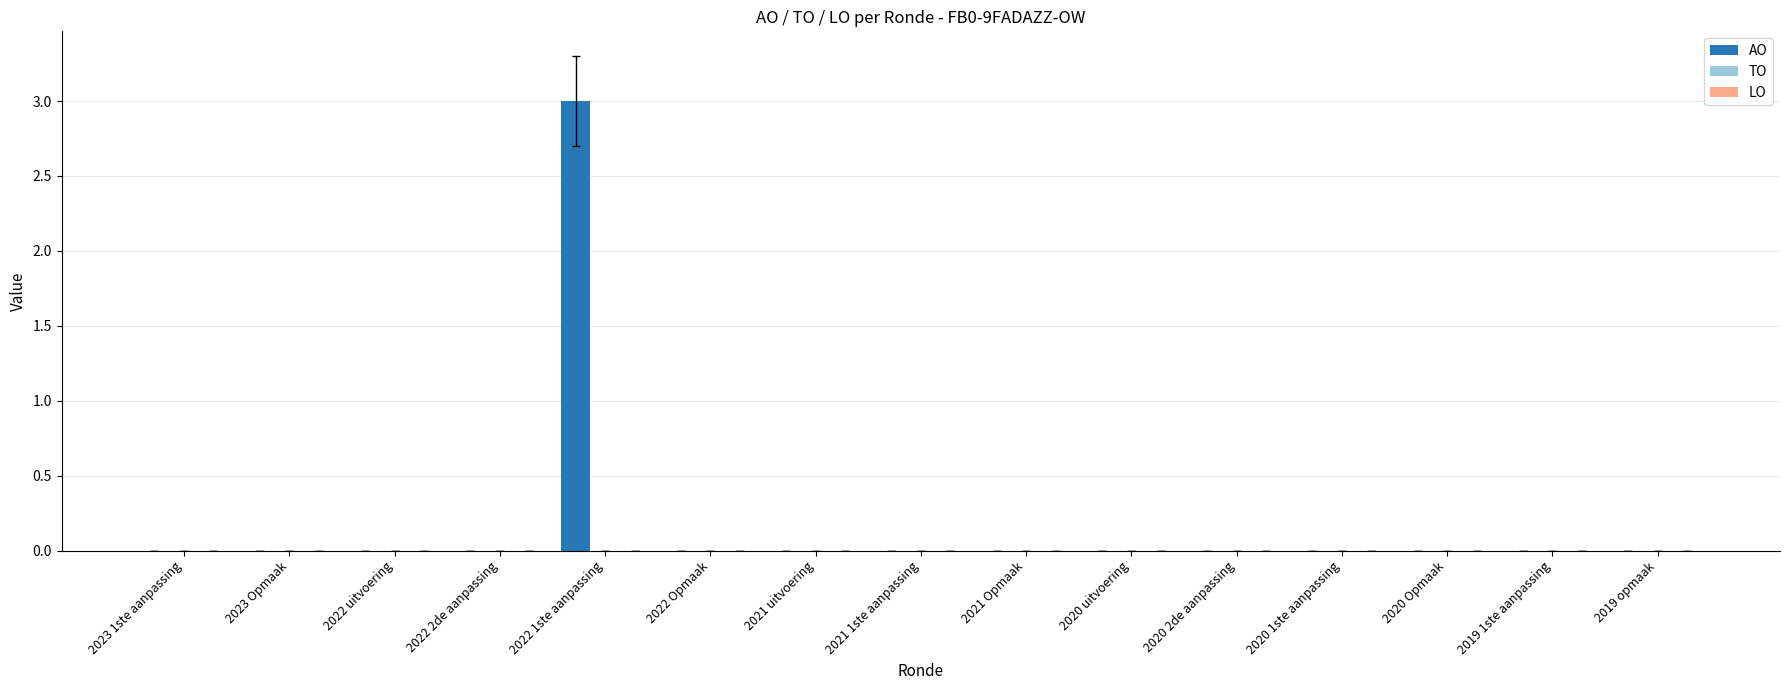

What is the greatest value displayed?

3